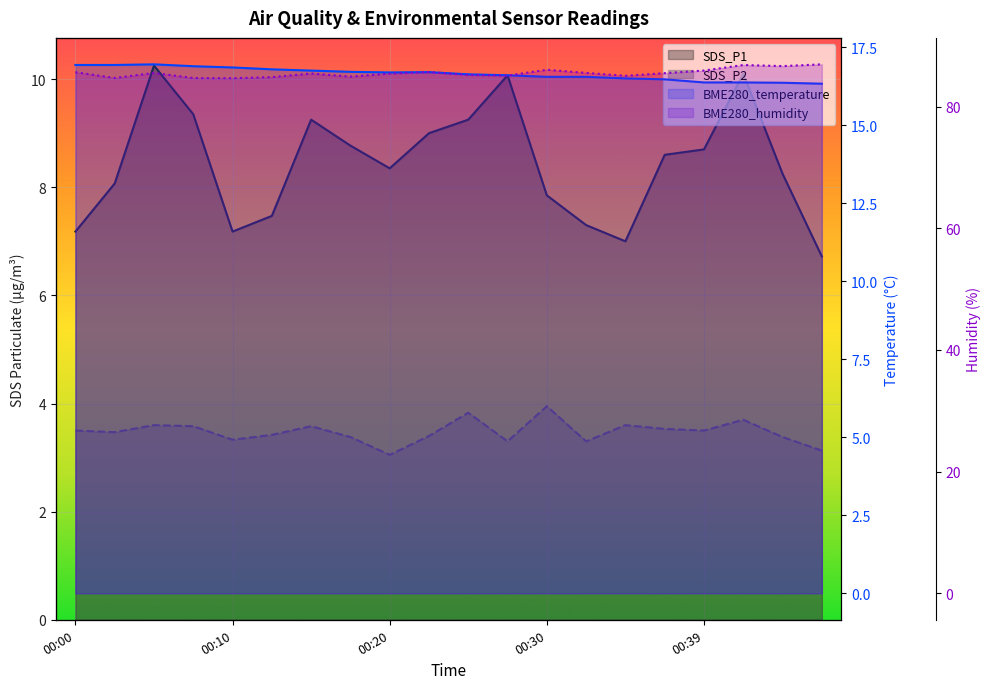

Reading left to right, what are all the values shown in this chart?

SDS_P1: 7.2	8.1	10.2	9.3	7.2	7.5	9.2	8.8	8.3	9.0	9.2	10.1	7.8	7.3	7.0	8.6	8.7	10.1	8.2	6.7
SDS_P2: 3.5	3.5	3.6	3.6	3.3	3.4	3.6	3.4	3.0	3.4	3.8	3.3	4.0	3.3	3.6	3.5	3.5	3.7	3.4	3.1
BME280_temperature: 16.9	16.9	16.9	16.9	16.9	16.8	16.8	16.7	16.7	16.7	16.6	16.6	16.6	16.6	16.5	16.5	16.4	16.4	16.4	16.3
BME280_humidity: 85.7	84.7	85.5	84.7	84.7	84.8	85.4	84.9	85.4	85.7	85.2	85.1	86.1	85.5	85.1	85.5	85.9	86.8	86.7	87.0